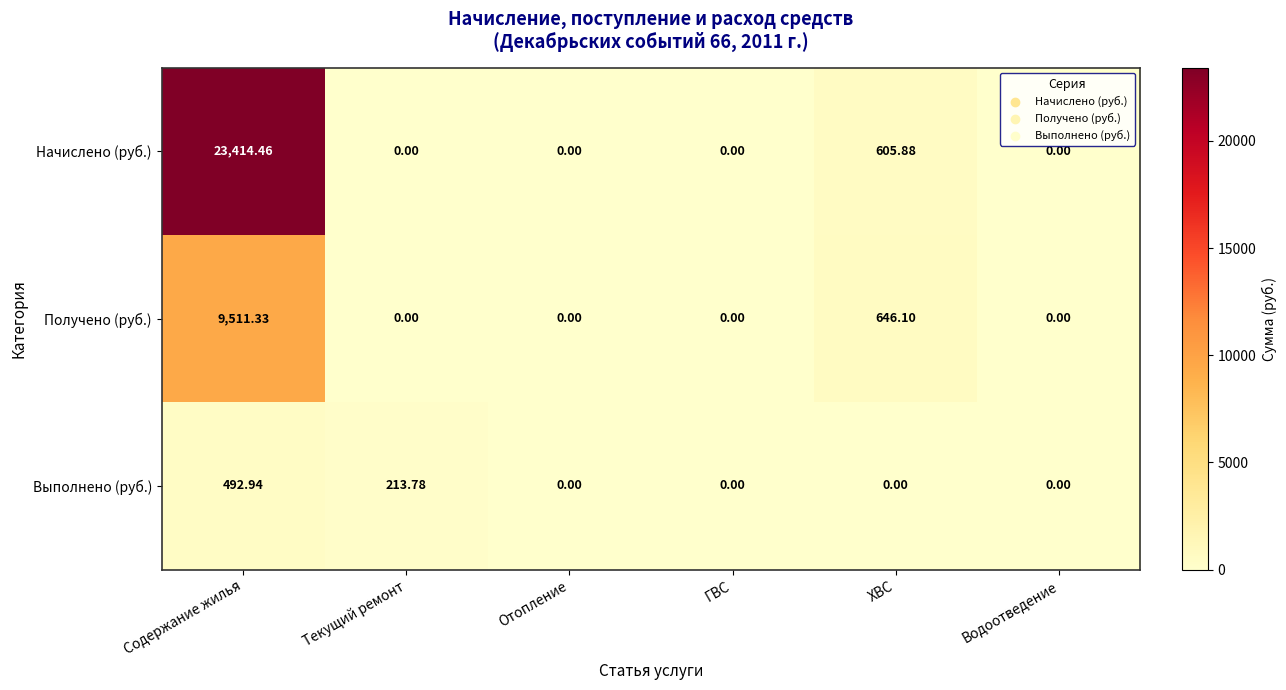

Between Текущий ремонт and ГВС, which series saw the biggest shift?

Выполнено (руб.)